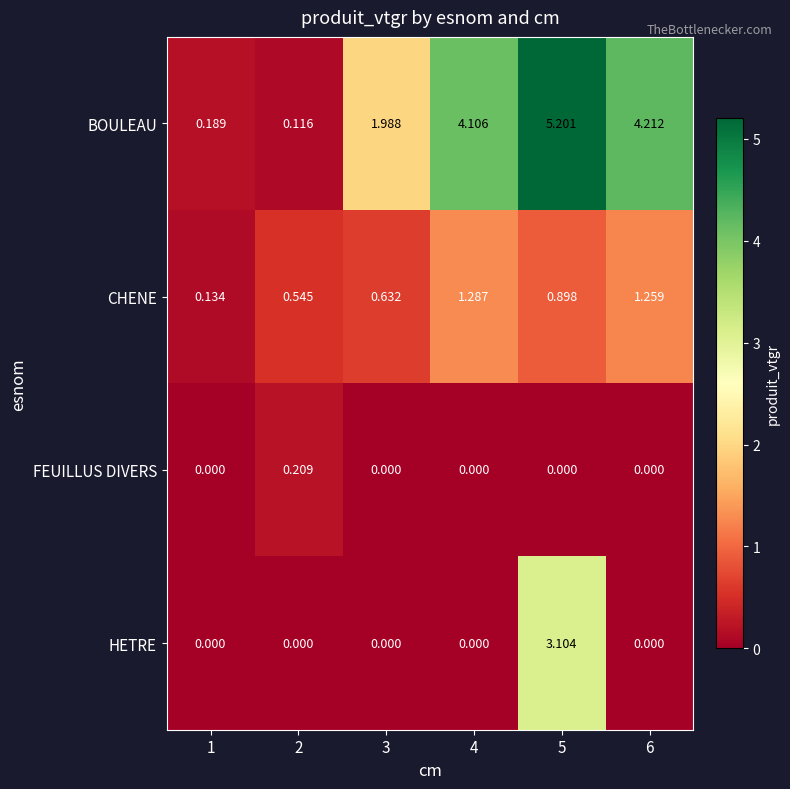

Is the value of HETRE at 5 greater than the value of CHENE at 1?

Yes